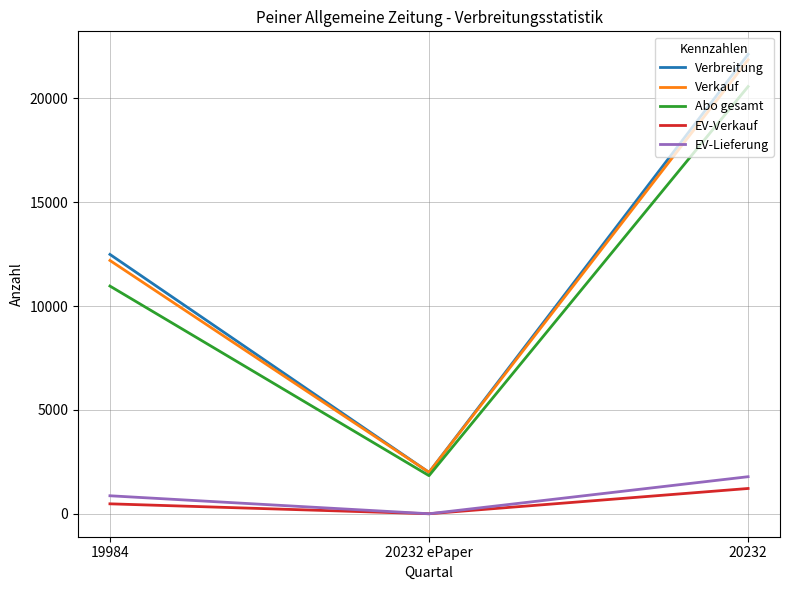

At 20232, list the series in order from largest to smallest.

Verbreitung, Verkauf, Abo gesamt, EV-Lieferung, EV-Verkauf